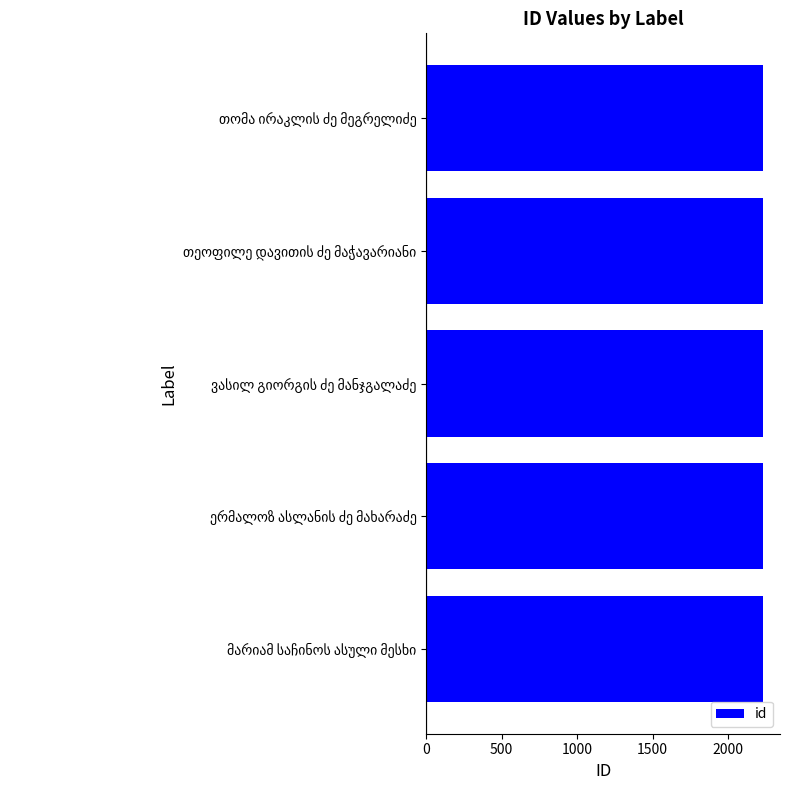

How many categories are shown in the chart?

5